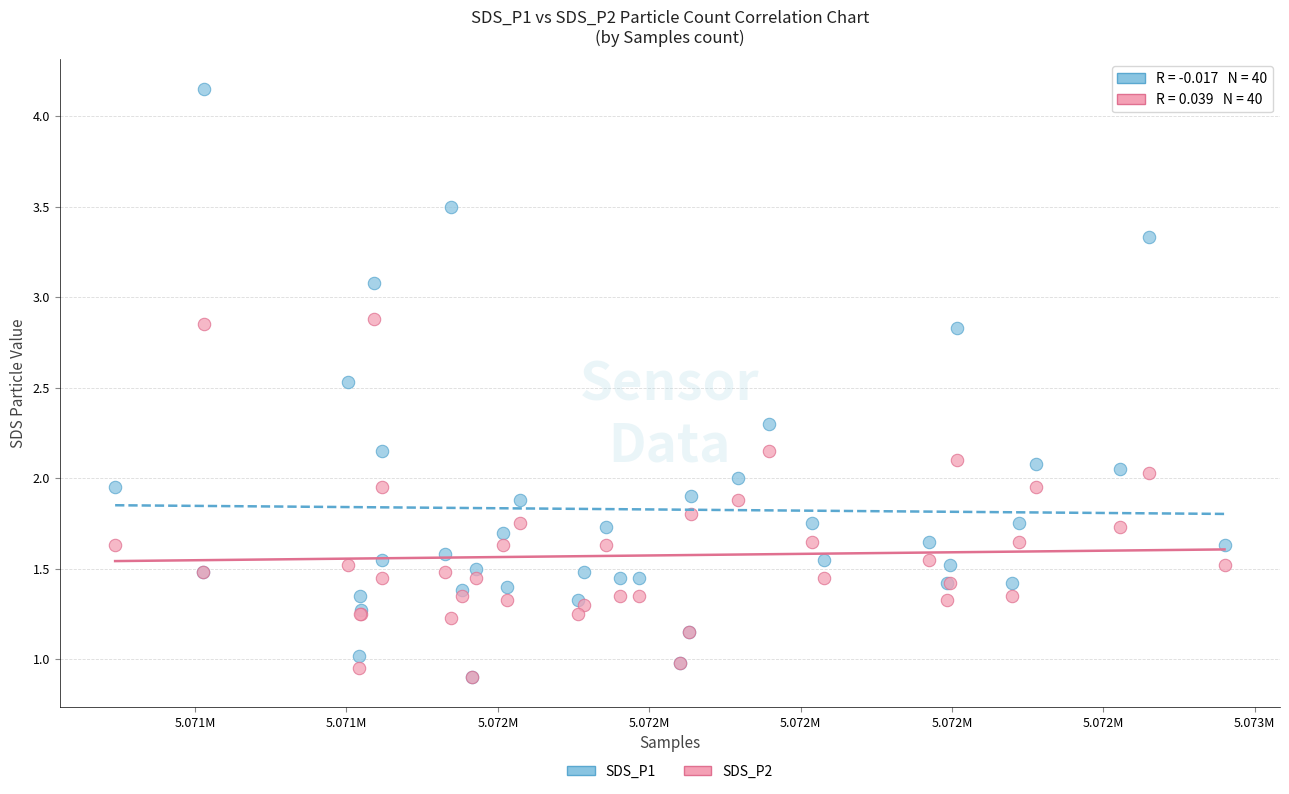

What are all the series names shown in the legend?

SDS_P1, SDS_P2